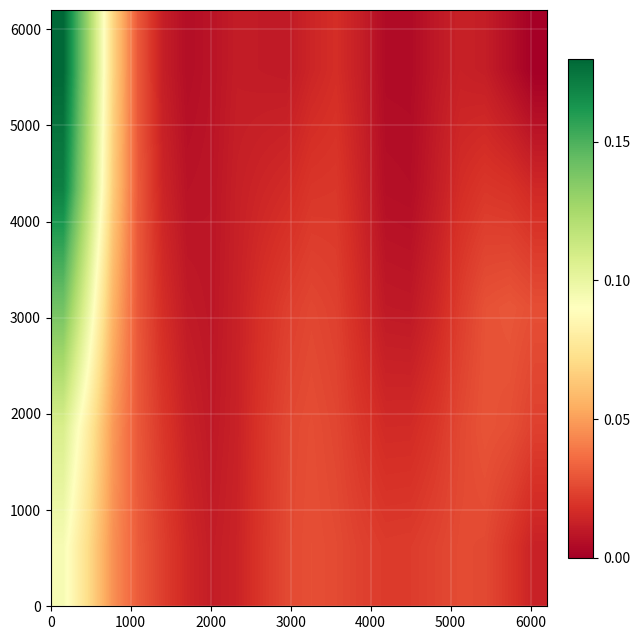

At how many categories does at least one series exceed 0?

20